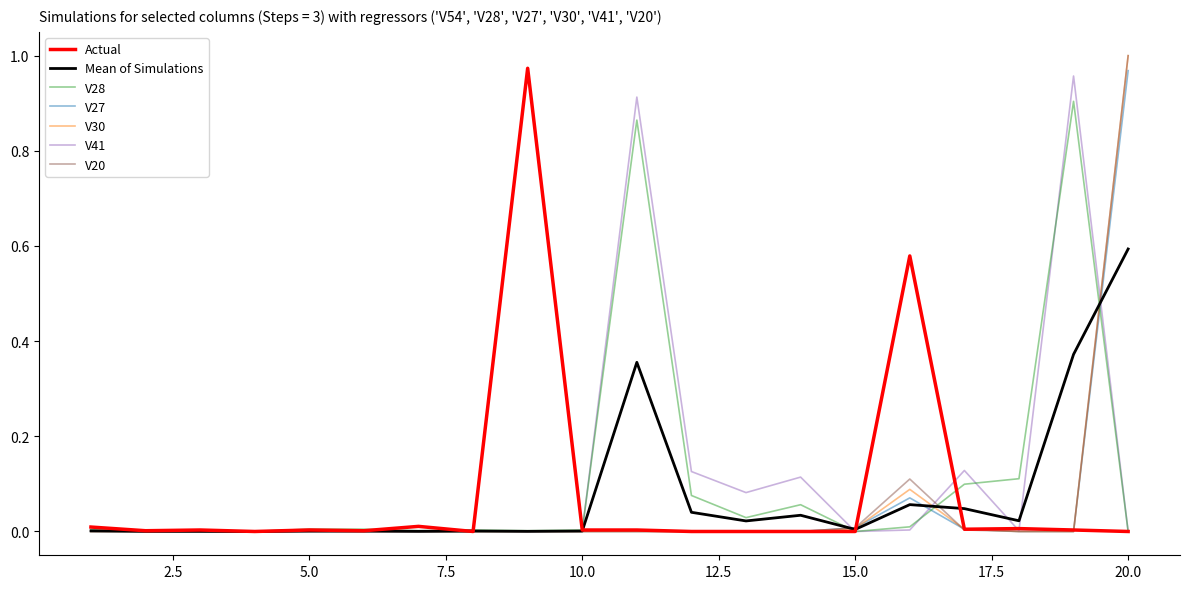

Reading right to left, what are all the values shown in this chart?

V54: 0.0	0.0	0.0	0.0	0.6	0.0	0.0	0.0	0.0	0.0	0.0	1.0	0.0	0.0	0.0	0.0	0.0	0.0	0.0	0.0
V28: 0.0	0.9	0.1	0.1	0.0	0.0	0.1	0.0	0.1	0.9	0.0	0.0	0.0	0.0	0.0	0.0	0.0	0.0	0.0	0.0
V27: 1.0	0.0	0.0	0.0	0.1	0.0	0.0	0.0	0.0	0.0	0.0	0.0	0.0	0.0	0.0	0.0	0.0	0.0	0.0	0.0
V30: 1.0	0.0	0.0	0.0	0.1	0.0	0.0	0.0	0.0	0.0	0.0	0.0	0.0	0.0	0.0	0.0	0.0	0.0	0.0	0.0
V41: 0.0	1.0	0.0	0.1	0.0	0.0	0.1	0.1	0.1	0.9	0.0	0.0	0.0	0.0	0.0	0.0	0.0	0.0	0.0	0.0
V20: 1.0	0.0	0.0	0.0	0.1	0.0	0.0	0.0	0.0	0.0	0.0	0.0	0.0	0.0	0.0	0.0	0.0	0.0	0.0	0.0